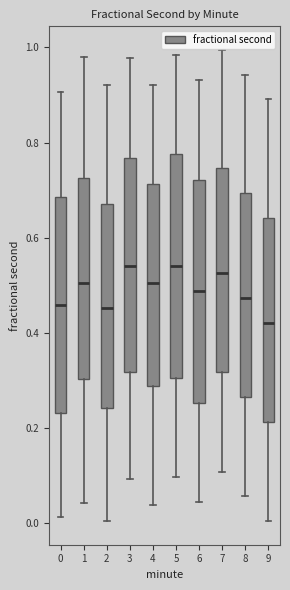

Where does the upper whisker of the box at x = 5 end on the y-axis? The values are not printed on the chart, so give them approximately, as read against the axis.

0.98